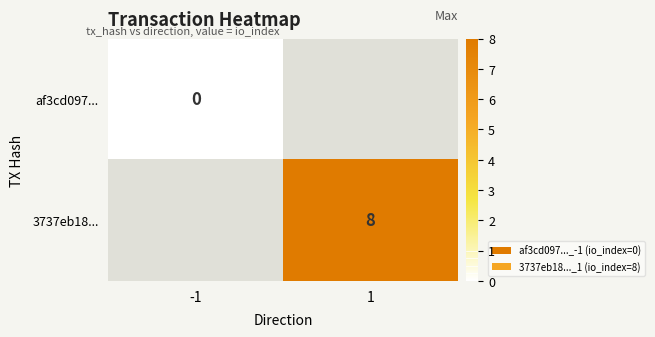

Is it true that 3737eb18... equals 8 at 1?

True